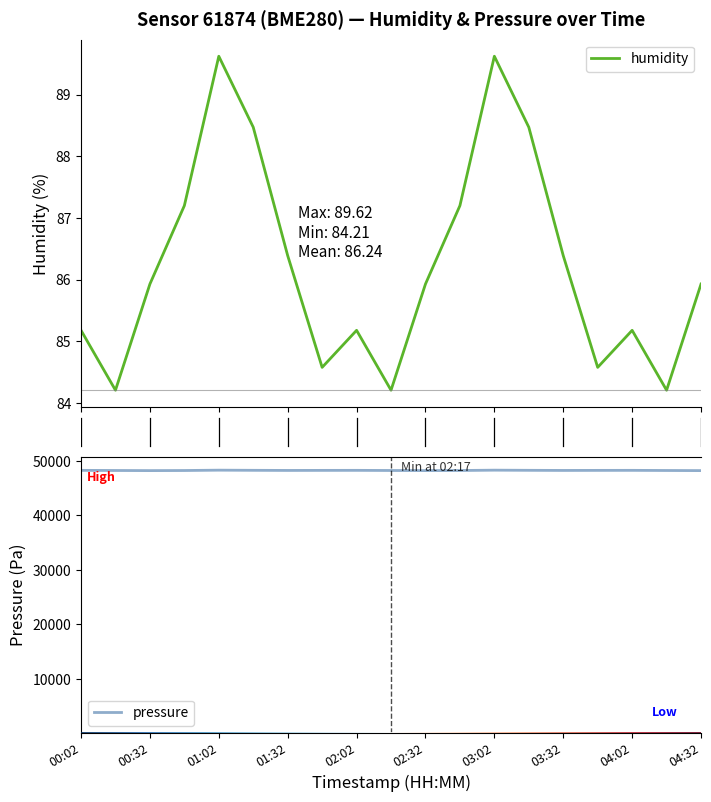

The humidity series shows 128.7 at 6. True or false?

False